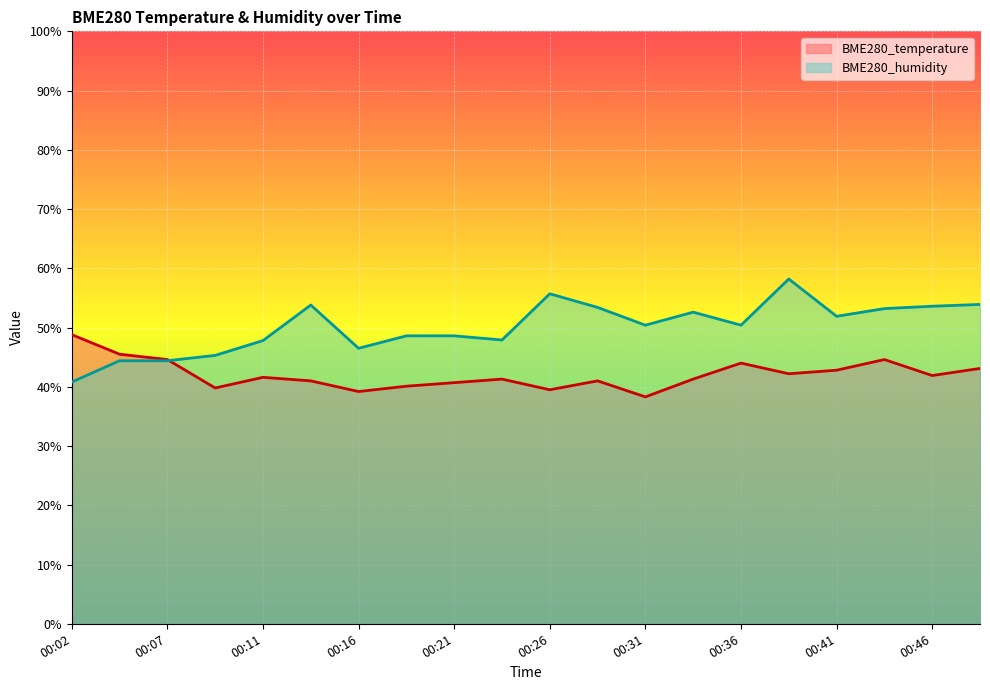

How many lines are shown in the chart?

2